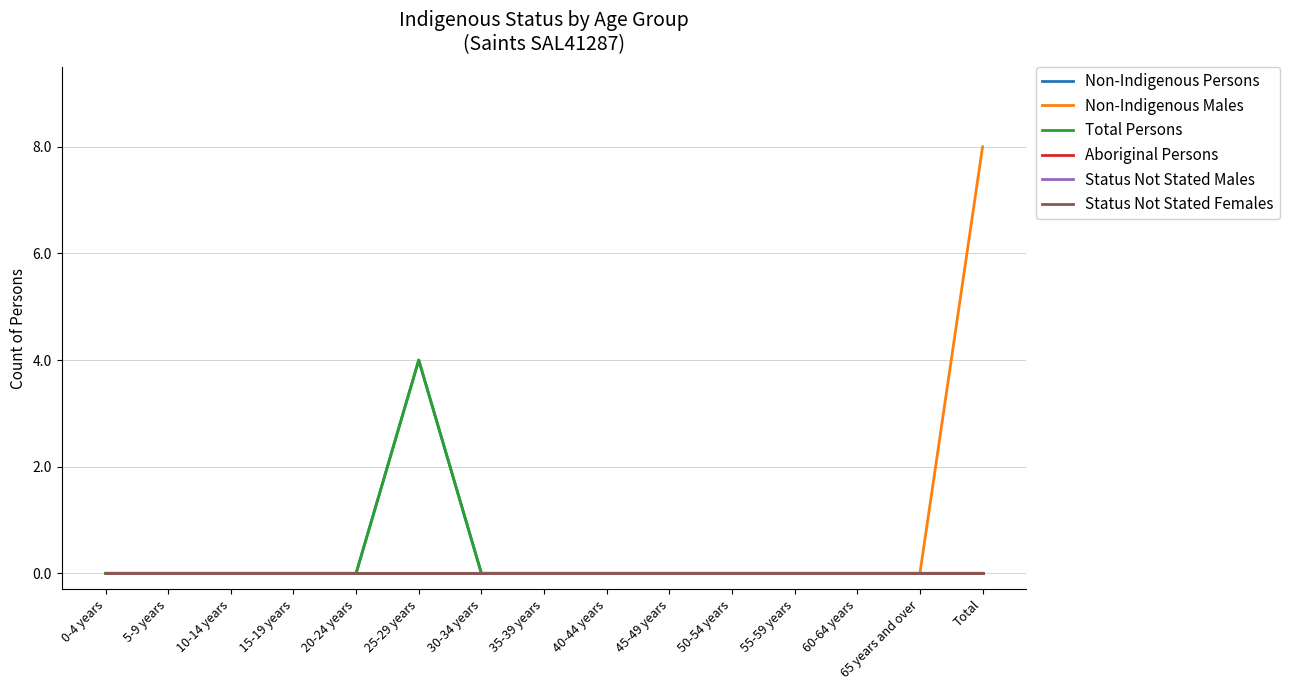

What are all the series names shown in the legend?

Non-Indigenous Persons, Non-Indigenous Males, Total Persons, Aboriginal Persons, Status Not Stated Males, Status Not Stated Females